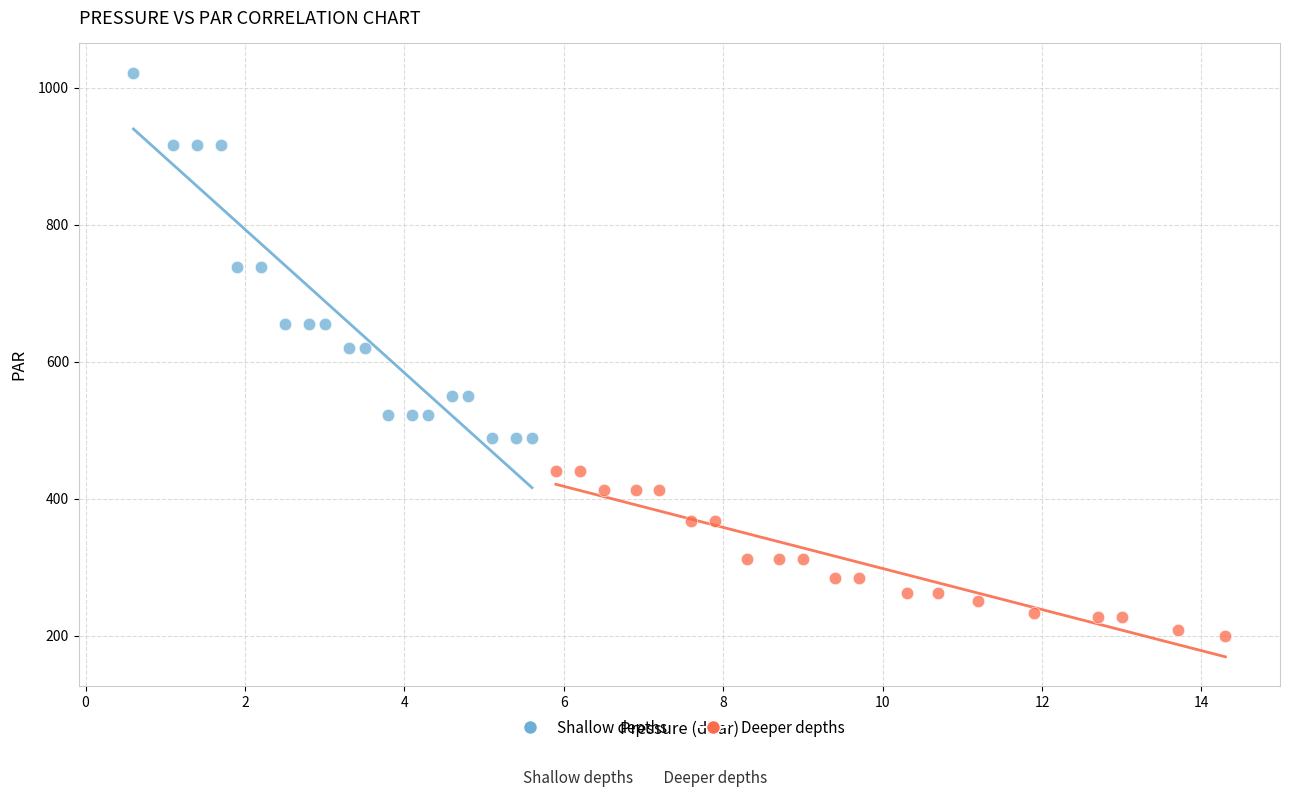

Which series has the largest Y range (max minus min)?

Shallow depths